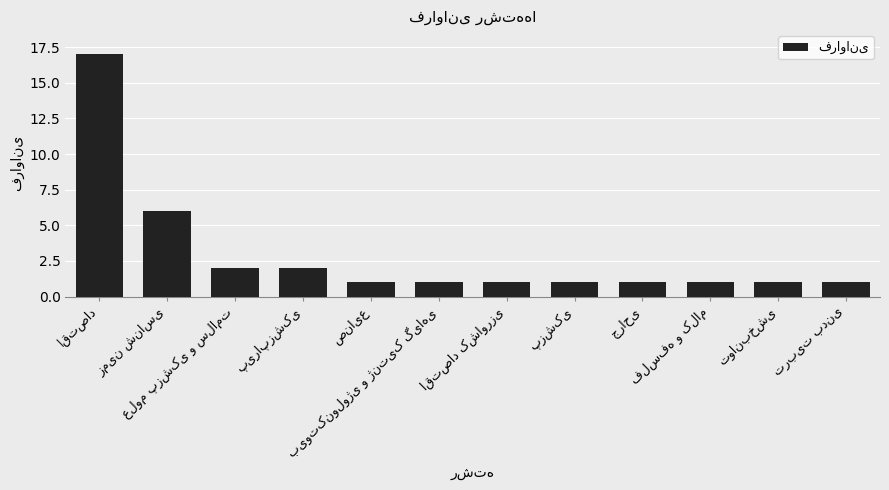

What is the smallest value displayed?

1